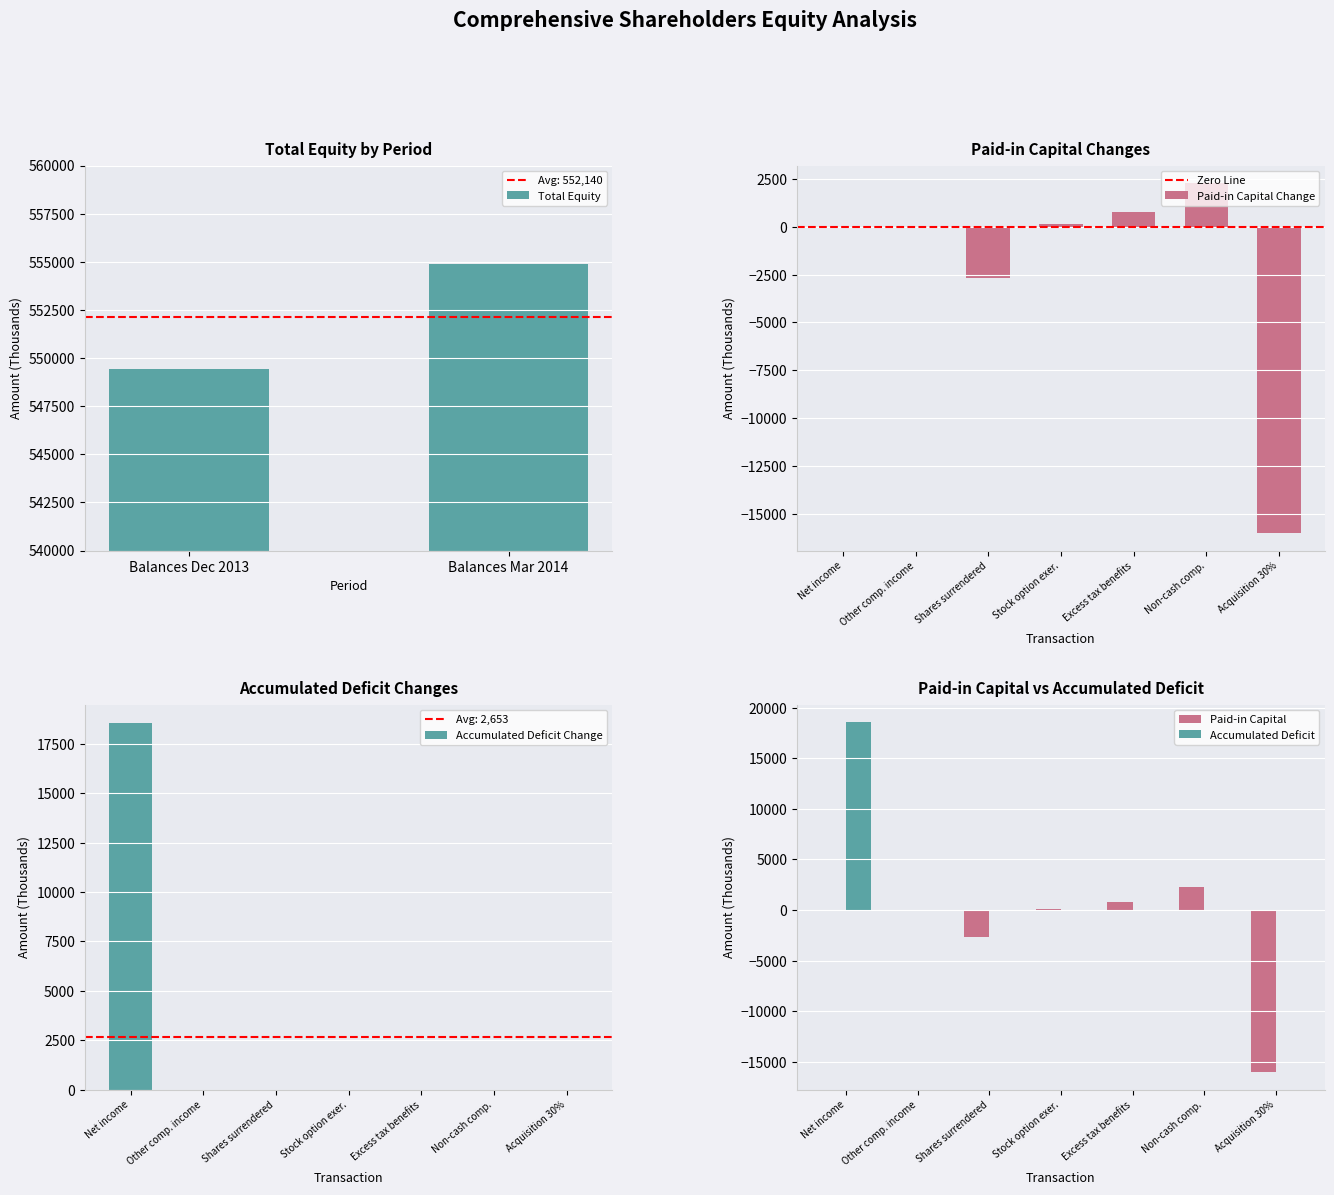

The value of Total Equity at Balances Dec 2013 is 549410. True or false?

True